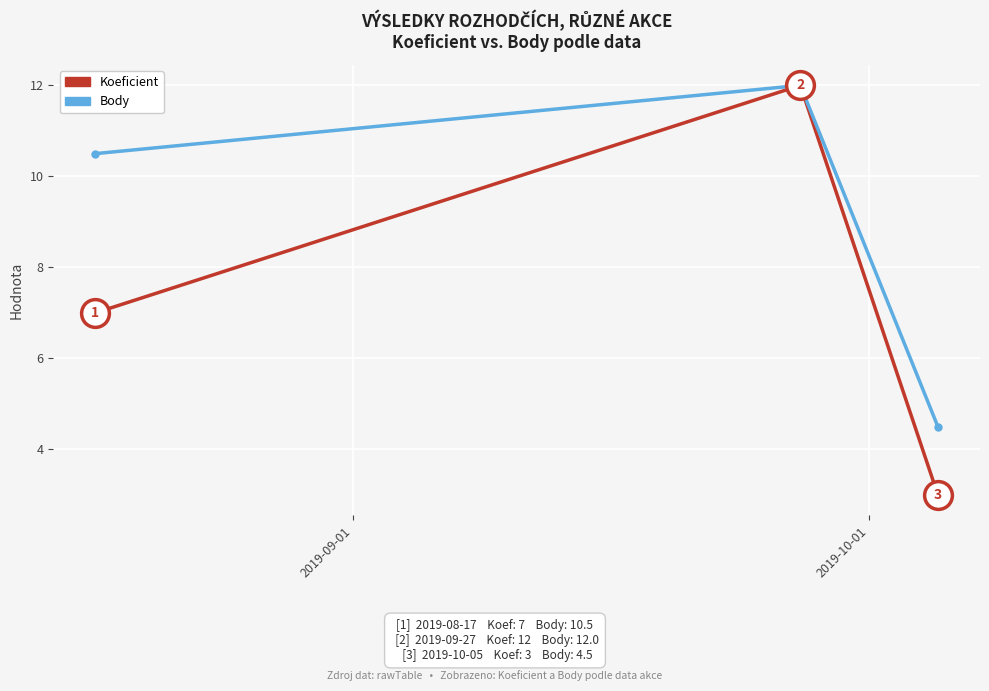

List the series in order of their overall mean, highest first.

Body, Koeficient